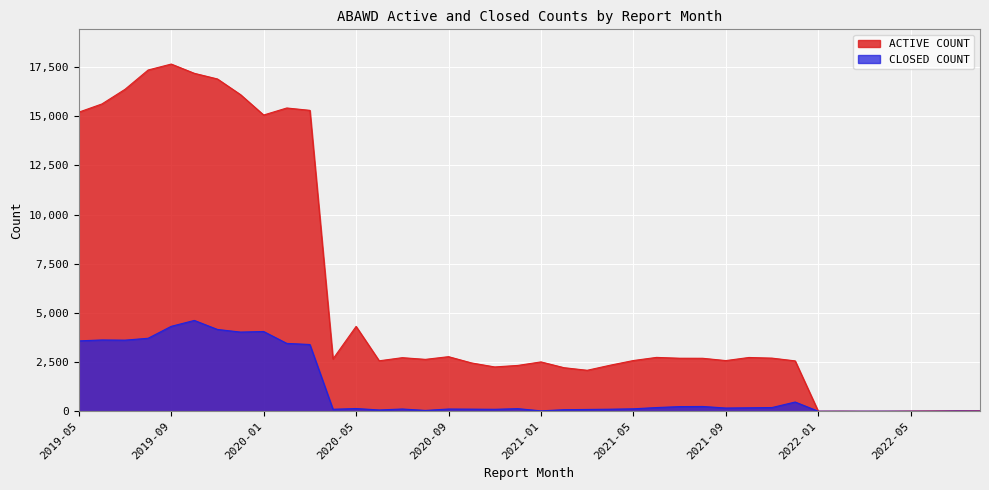

True or false: CLOSED COUNT and ACTIVE COUNT cross at least once.

False